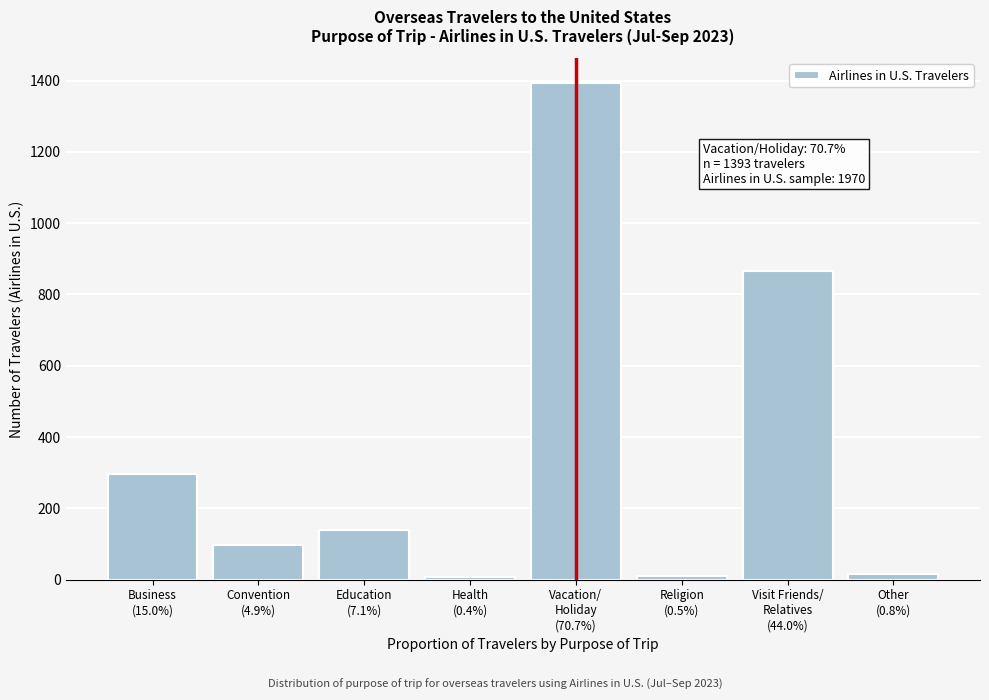

What is the difference between the second highest and minimum values?

859